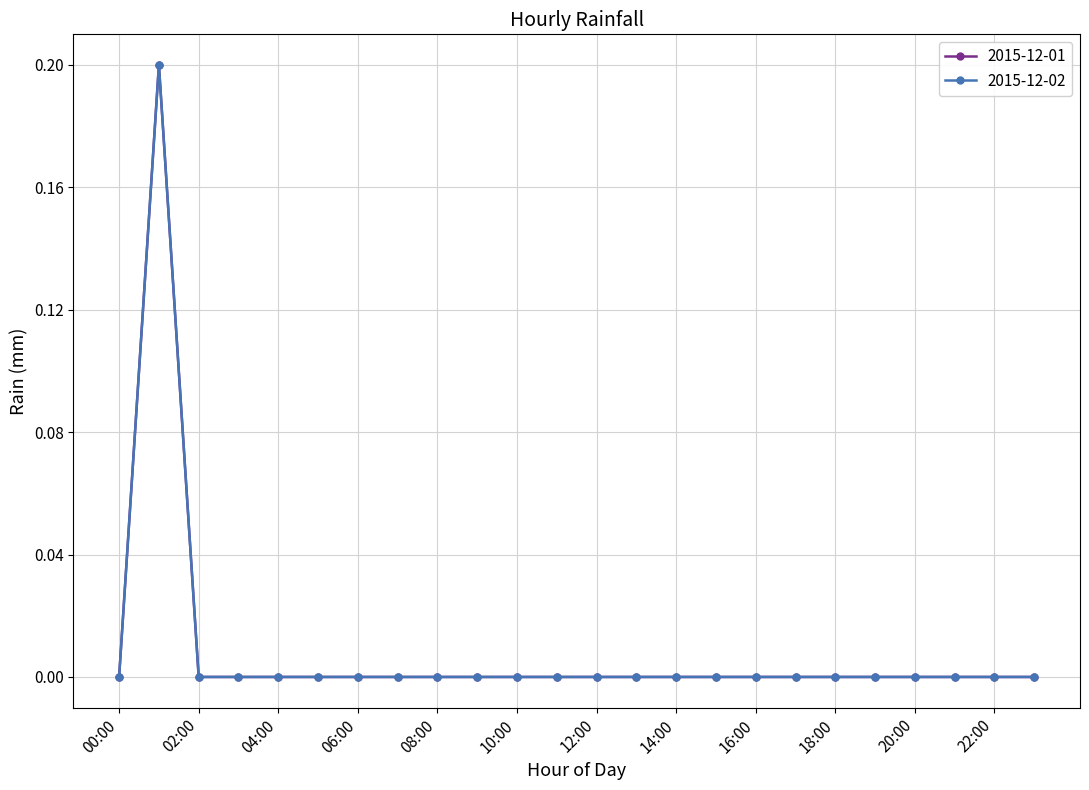

Is this an area chart (filled region under the line)?

No